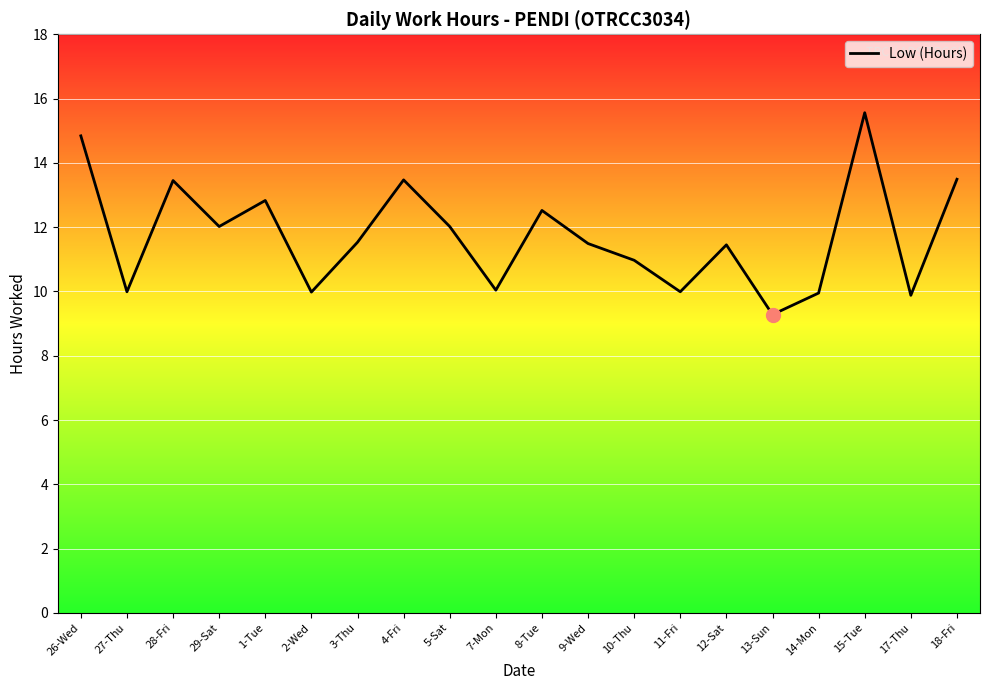

What position from the right is 29-Sat?

17